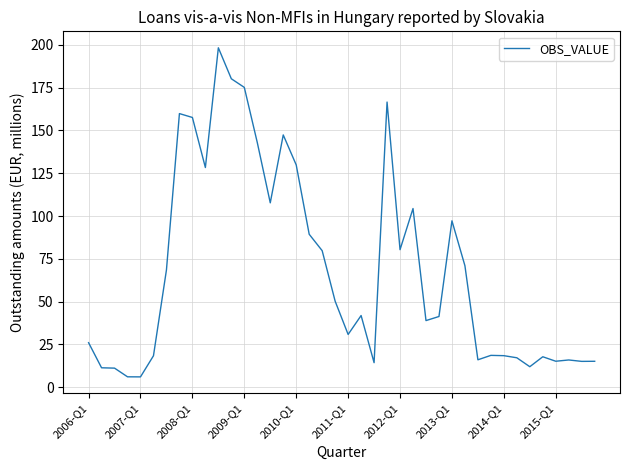

What is the smallest value displayed?

6.1